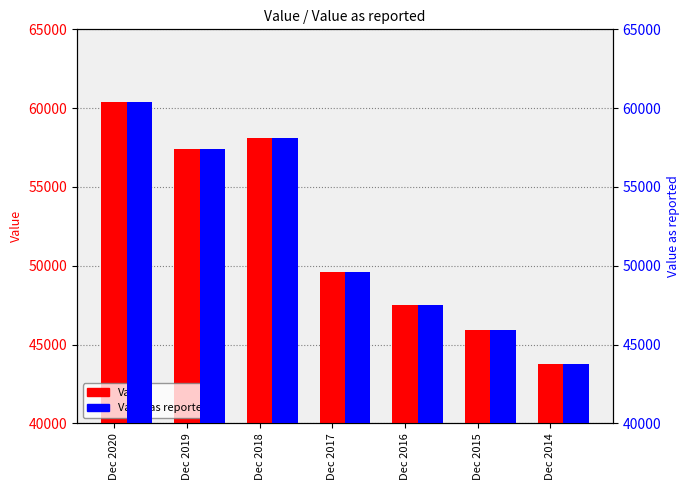

True or false: Value has a value of 11723 at Dec 2016.

False